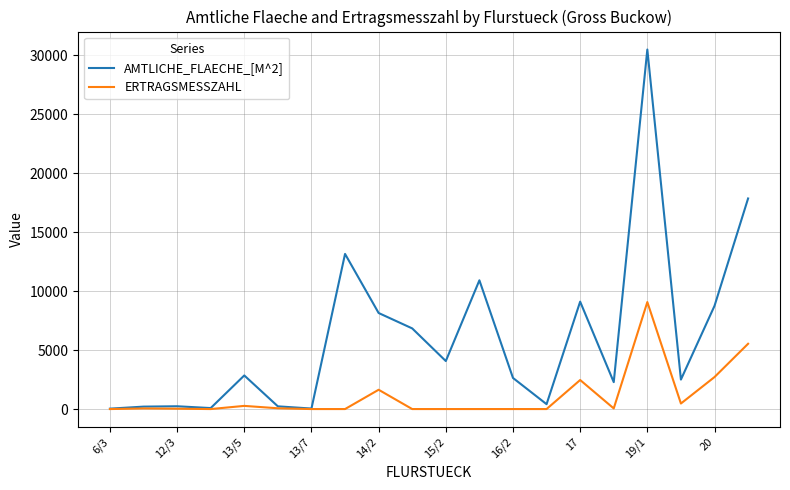

What is the maximum value shown in the chart?

30488